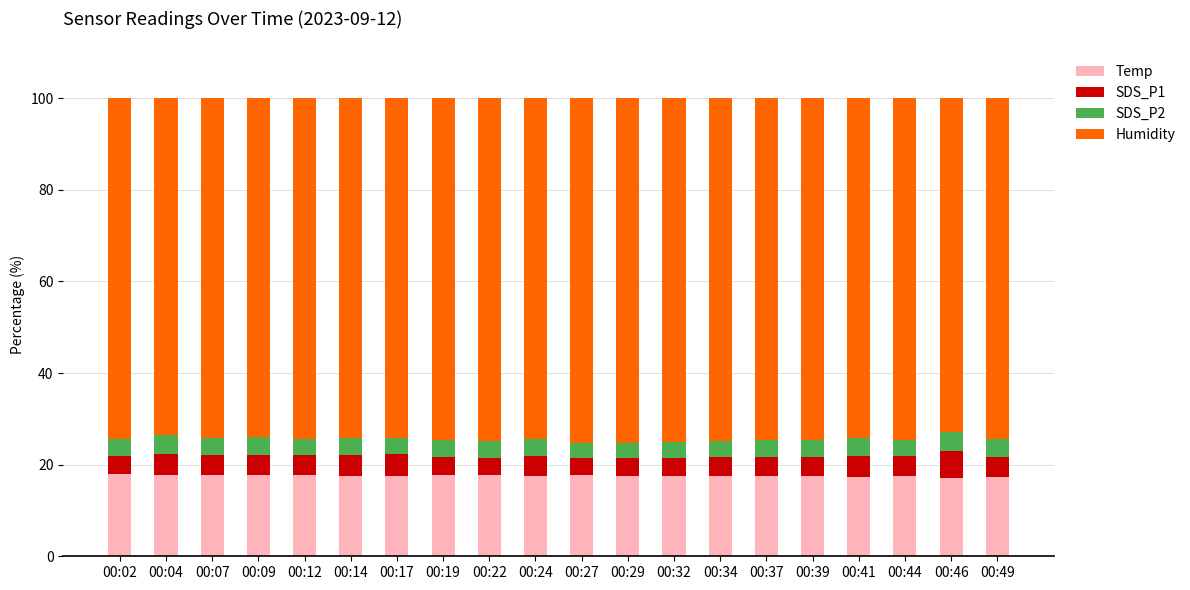

The value of Temp at 00:37 is 17.5. True or false?

True